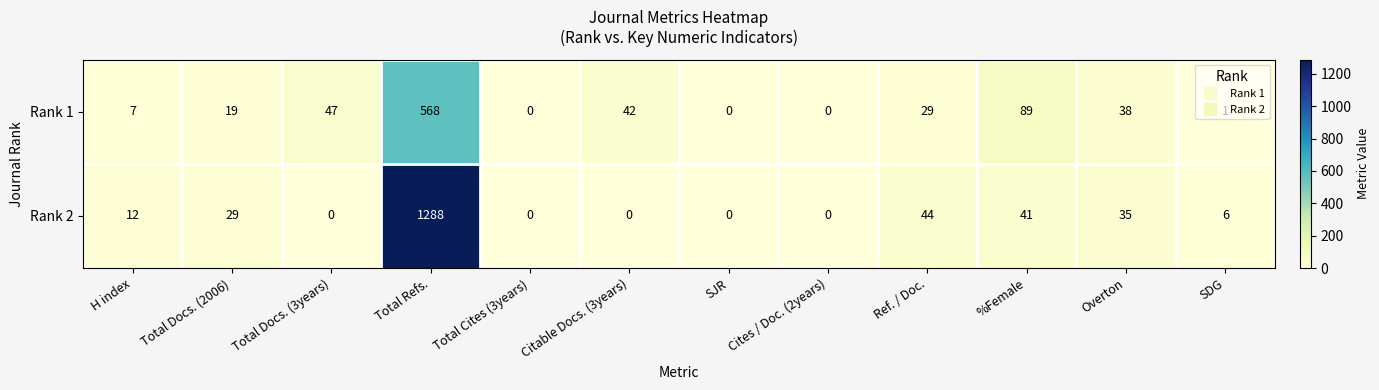

At which category is the sum across all series the highest?

Total Refs.